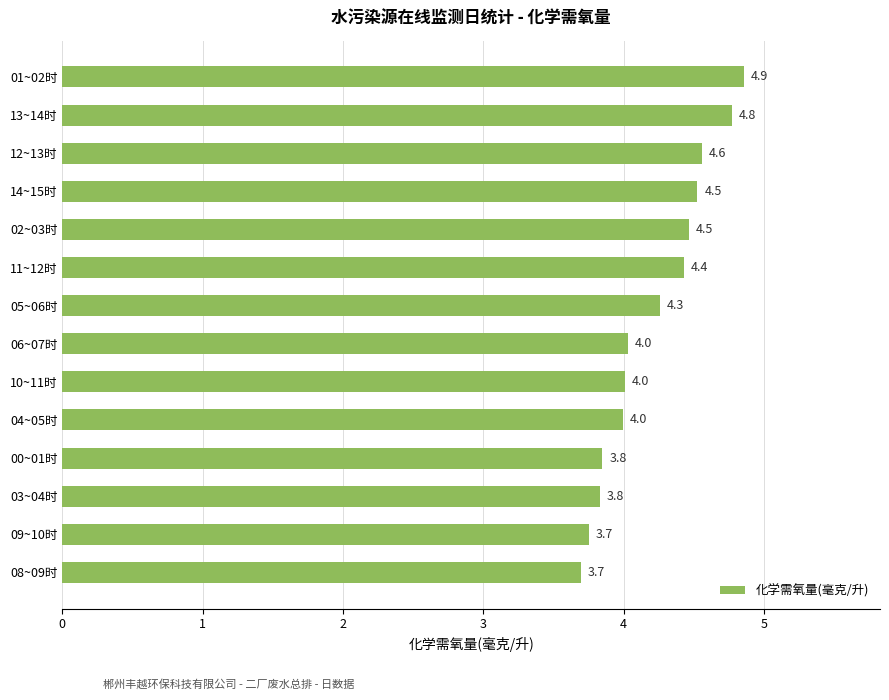

What is the maximum value shown in the chart?

4.9